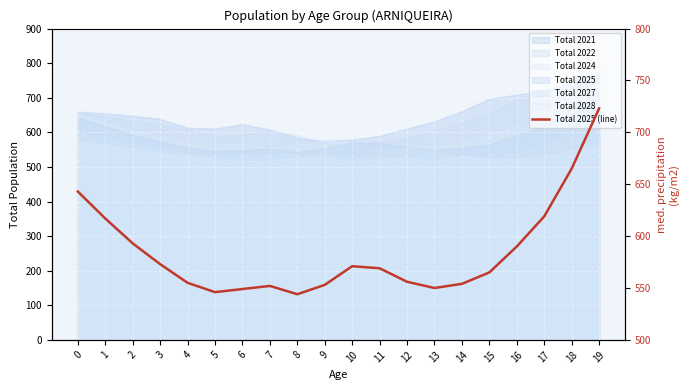

Reading left to right, extract all data points from this chart.

643	617	593	573	555	546	549	552	544	553	571	569	556	550	554	565	590	619	665	723